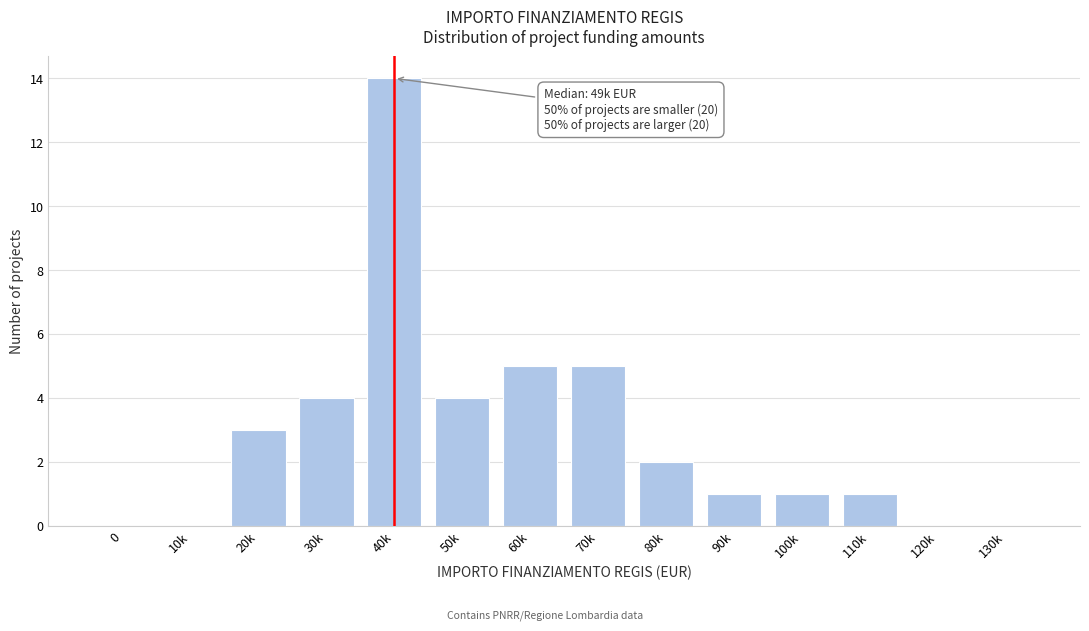

Reading right to left, what are all the values shown in this chart?

130k=0	120k=0	110k=1	100k=1	90k=1	80k=2	70k=5	60k=5	50k=4	40k=14	30k=4	20k=3	10k=0	0=0